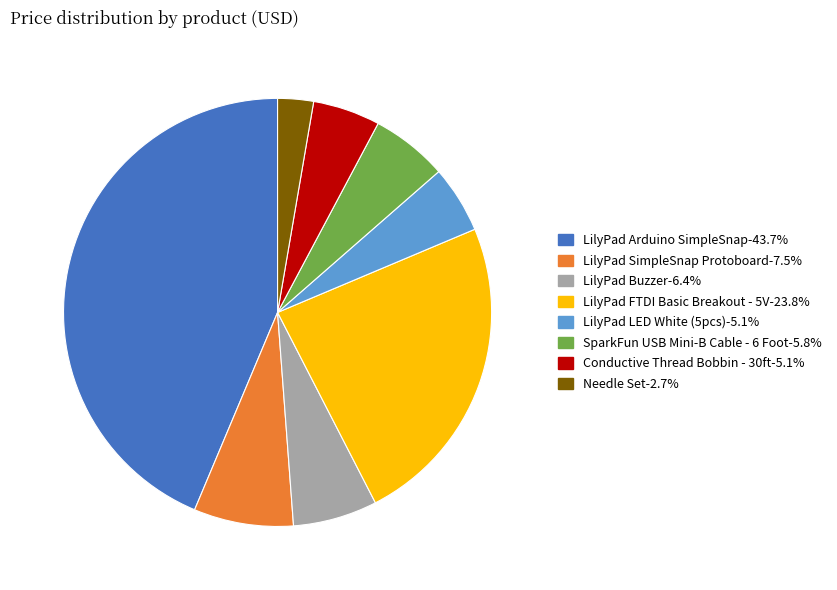

Do LilyPad Arduino SimpleSnap and LilyPad FTDI Basic Breakout - 5V together represent more than half of the pie?

Yes